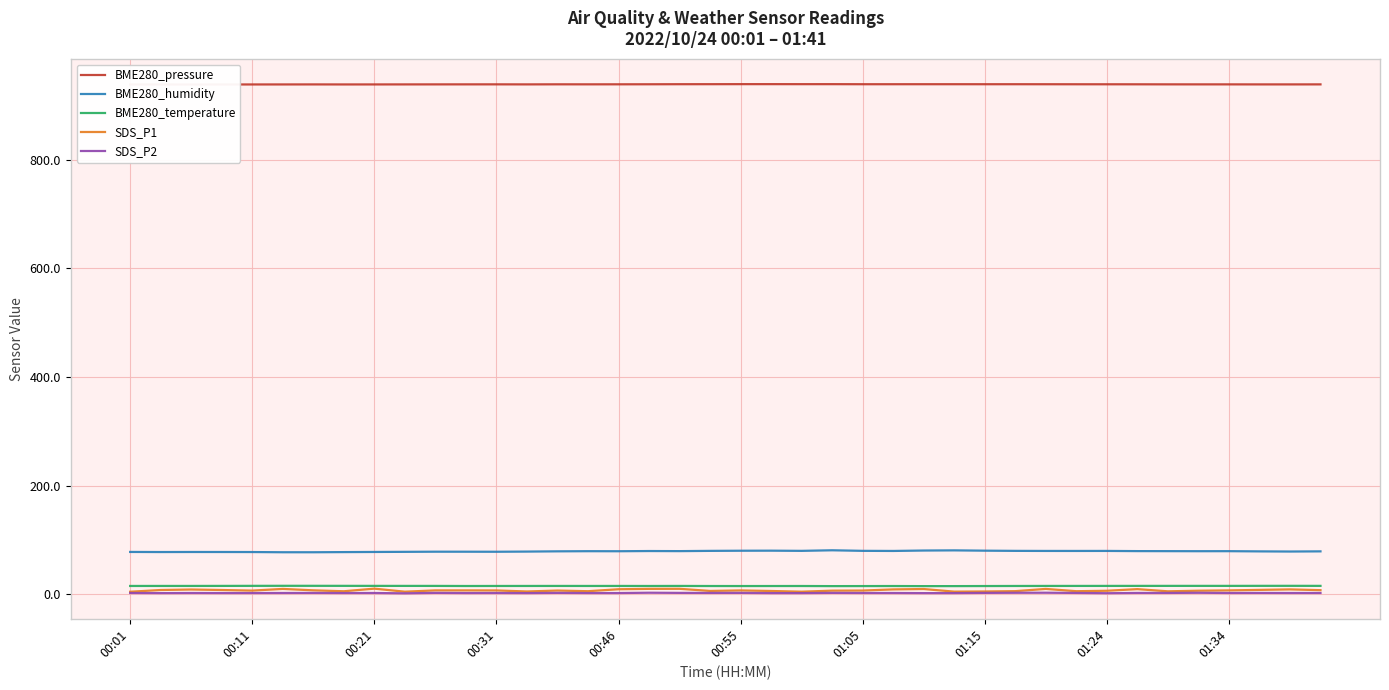

Is it true that SDS_P1 equals 5.5 at 13?

True